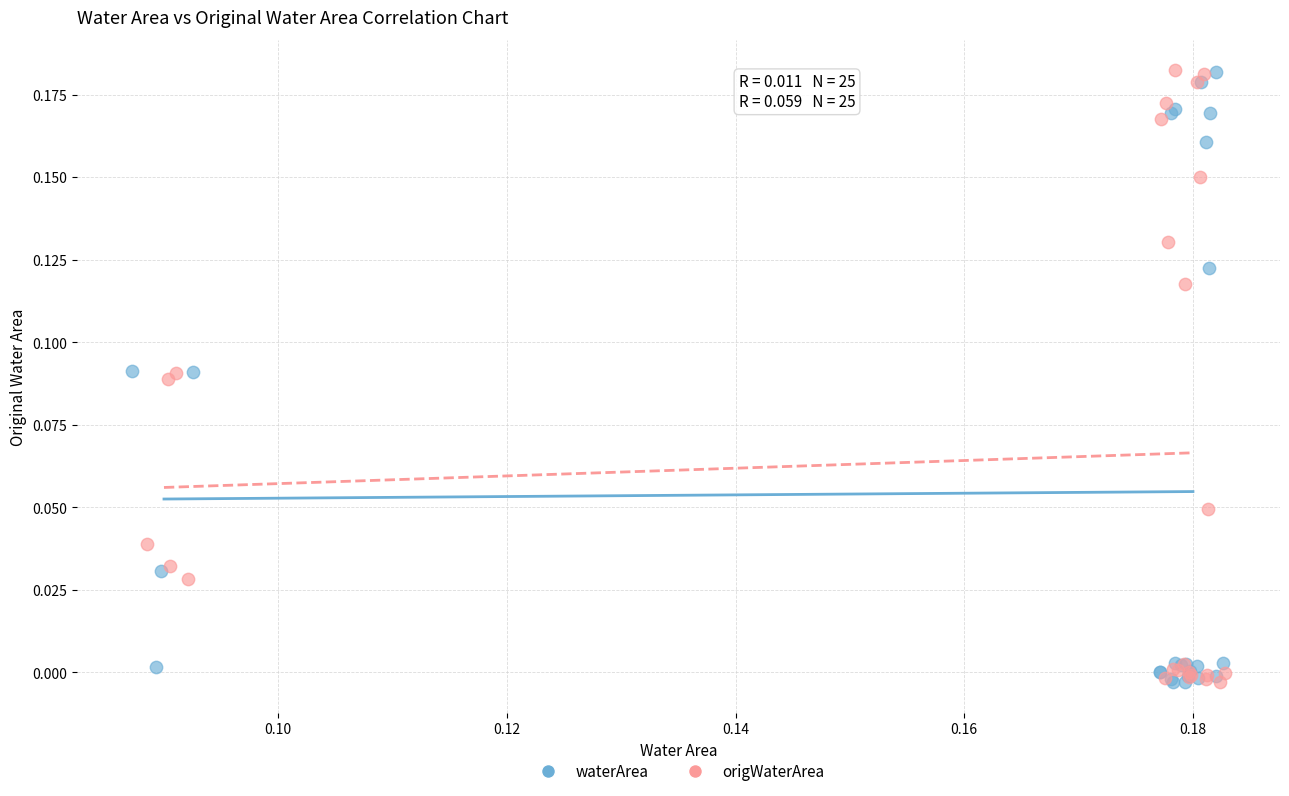

What are all the series names shown in the legend?

waterArea, origWaterArea